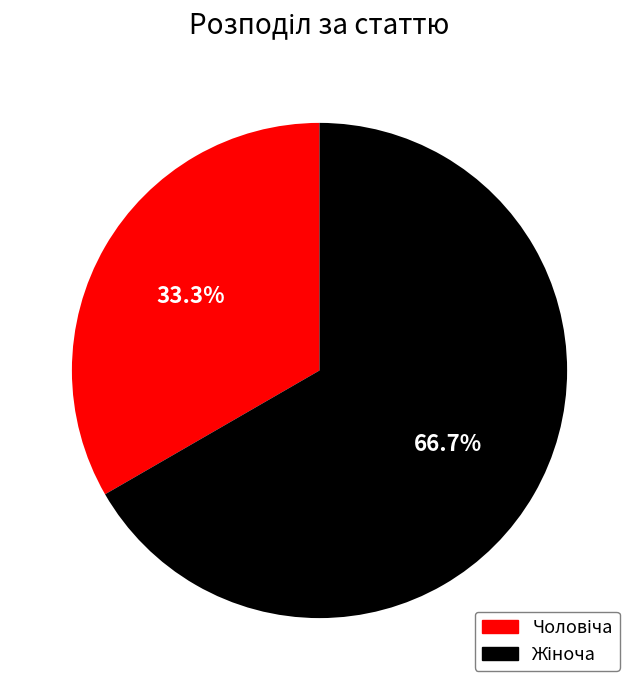

Is there any slice that represents more than half of the pie?

Yes